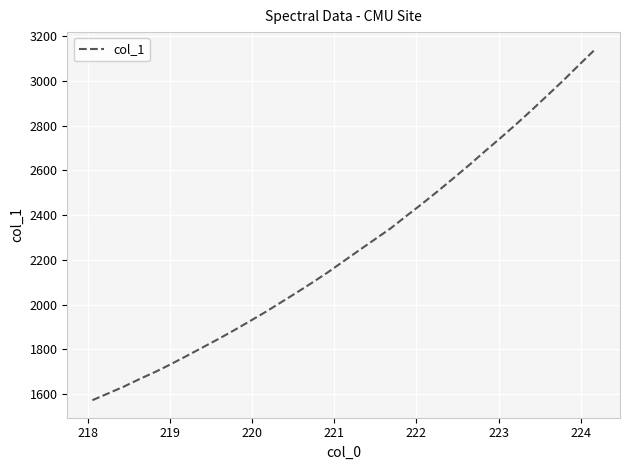

What is the minimum value shown in the chart?

1572.6